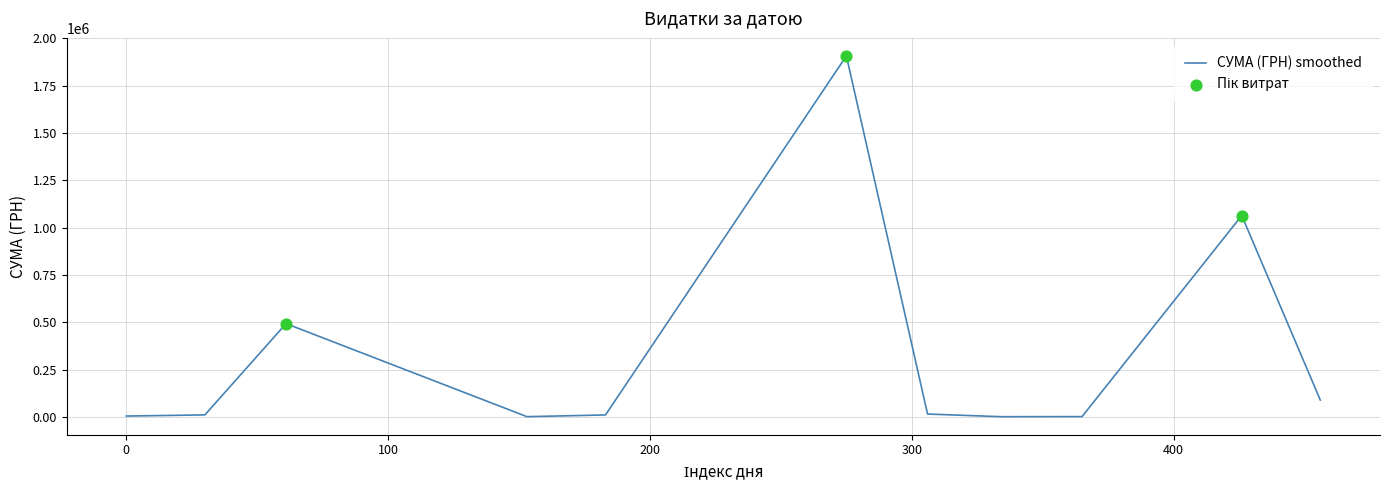

What is the greatest value displayed?

1906806.8